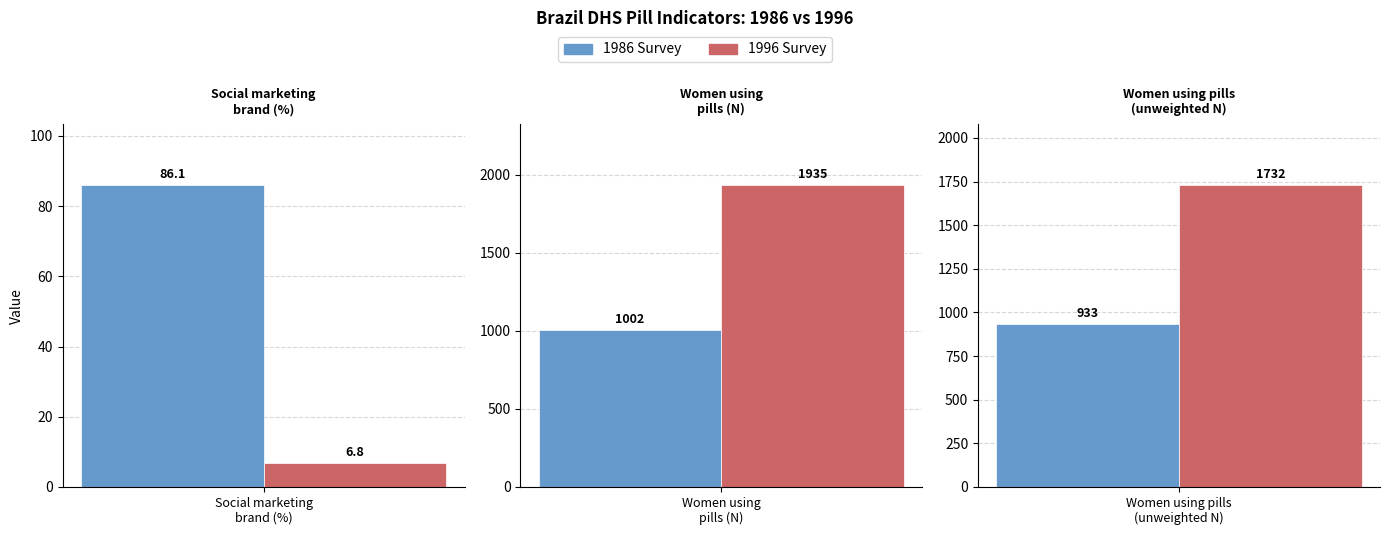

Rank the series by their maximum value, from highest to lowest.

1996 Survey, 1986 Survey